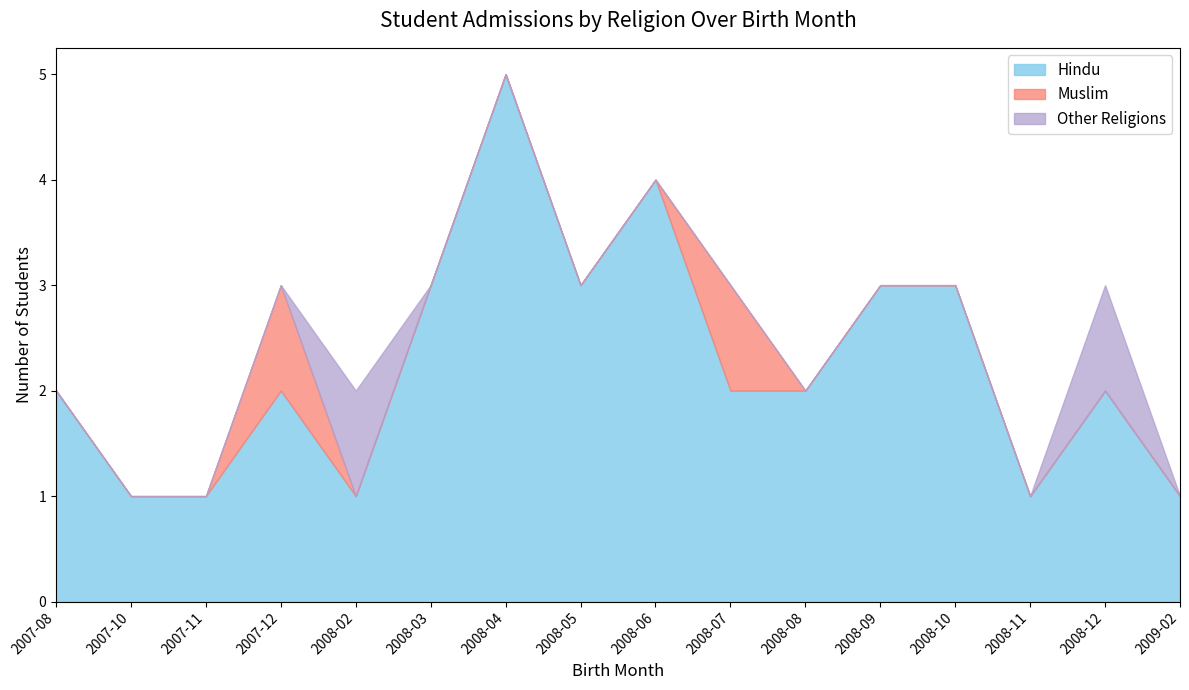

What is the total value across all series at 2008-09?

3